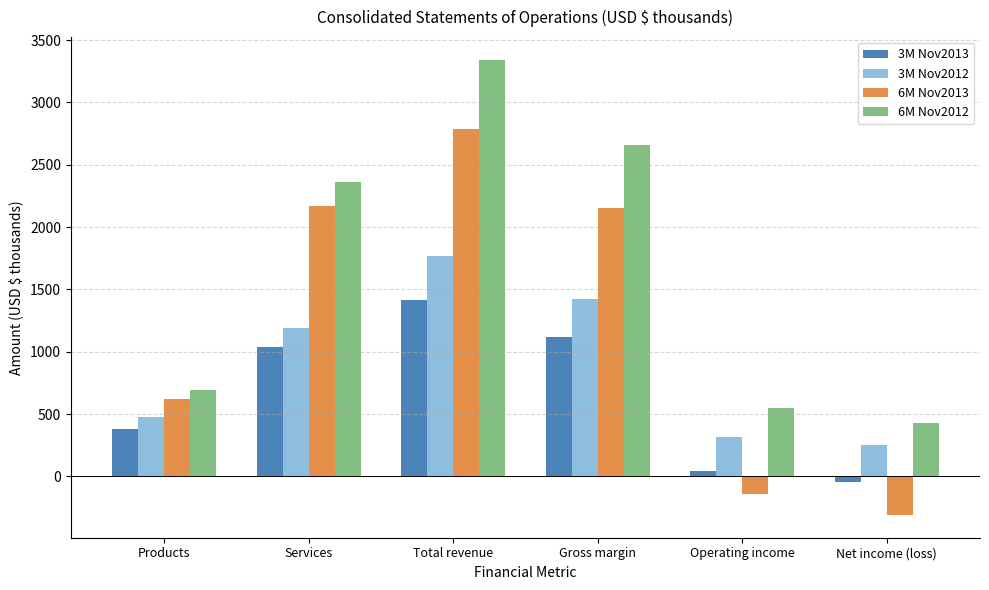

What is the total value across all series at Total revenue?

9318